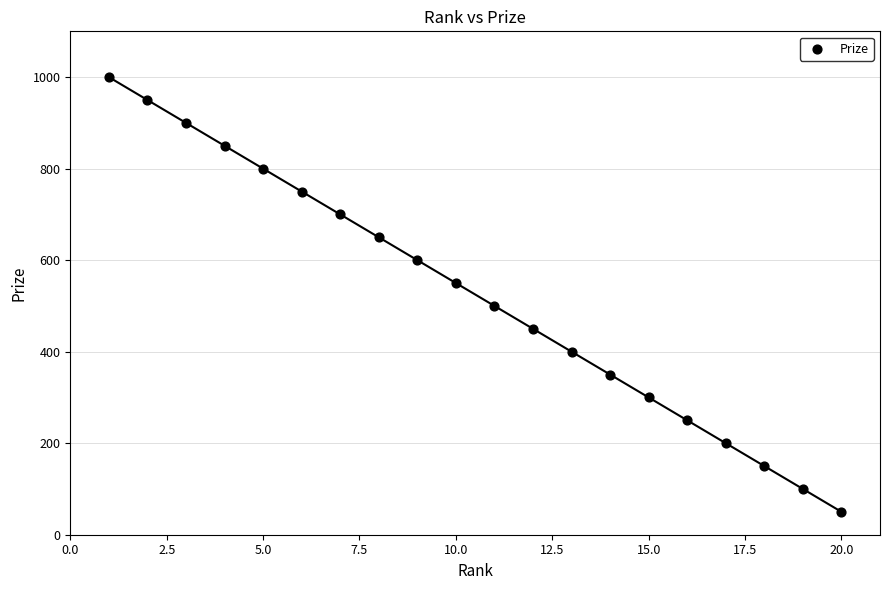

What is the range of X values (max minus min)?

19